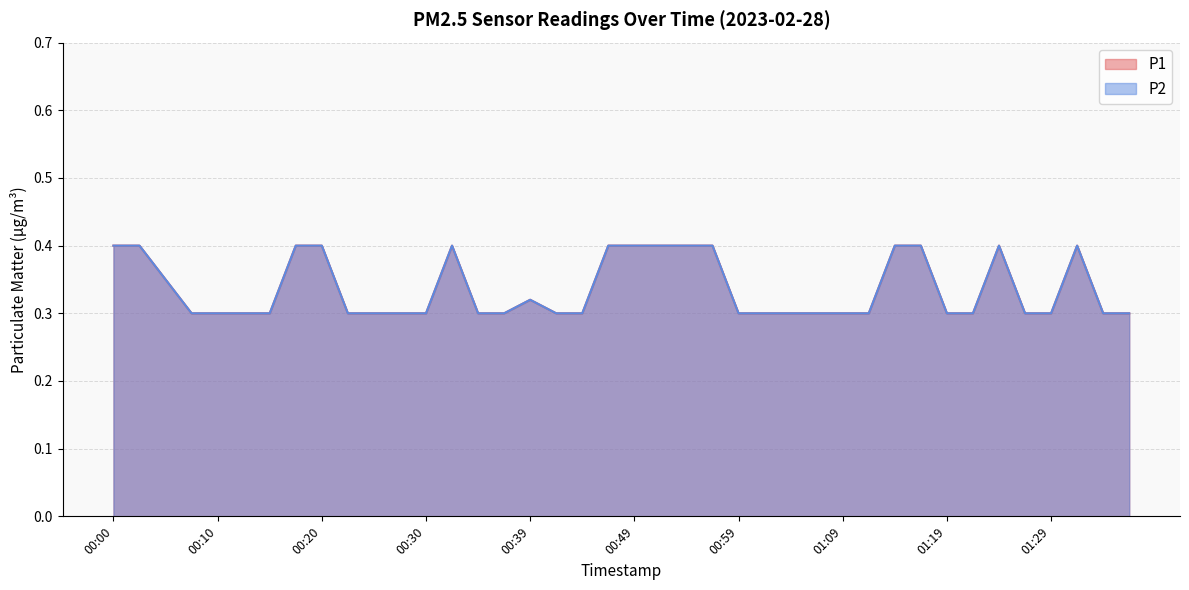

True or false: P2 and P1 cross at least once.

False